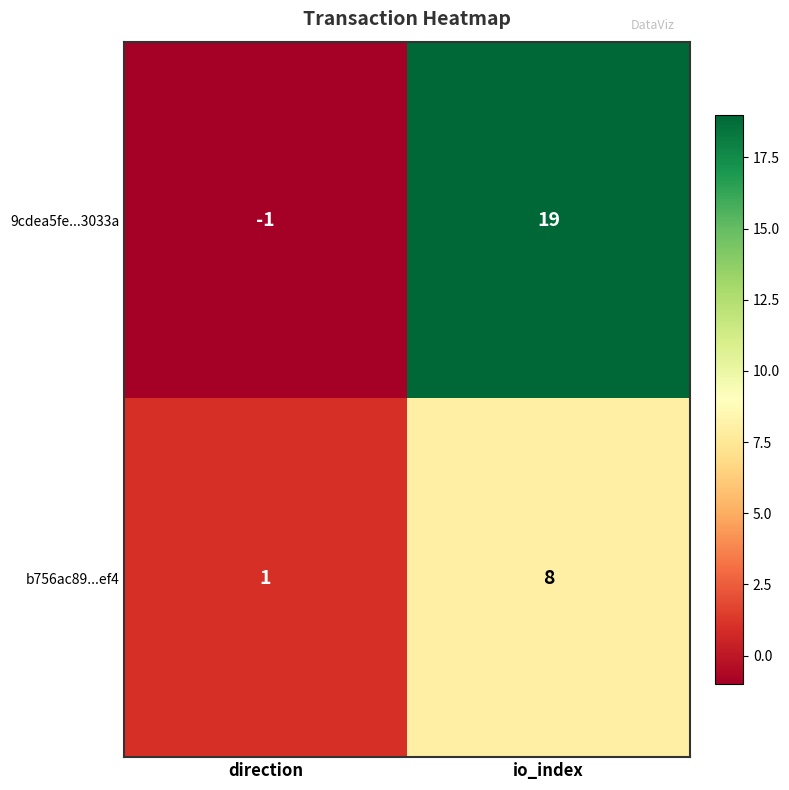

What is the total value across all series at io_index?

27